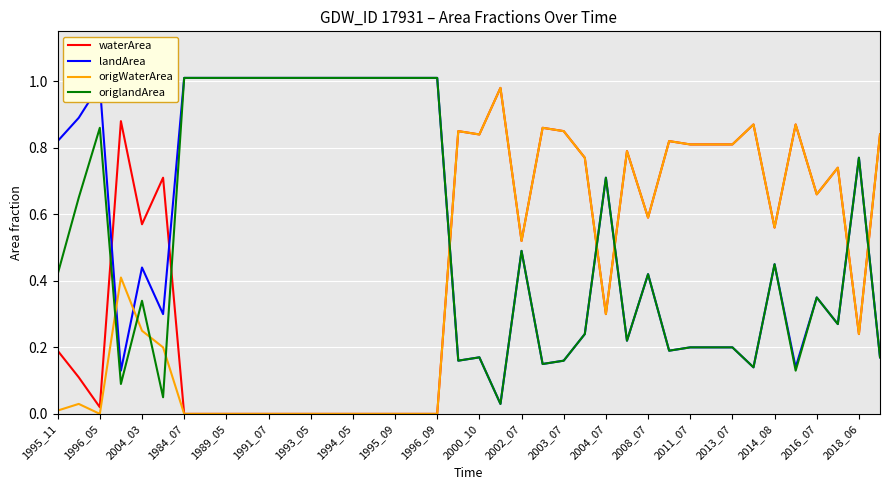

Rank the series by their average value, from lowest to highest.

origWaterArea, waterArea, origlandArea, landArea